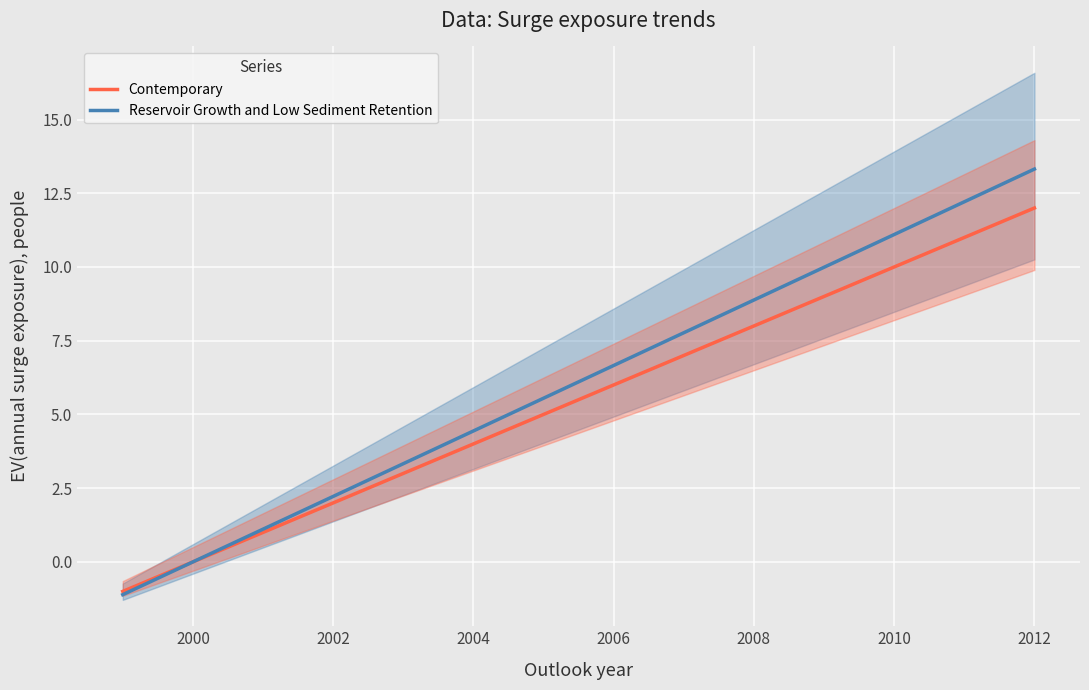

How many lines are shown in the chart?

2